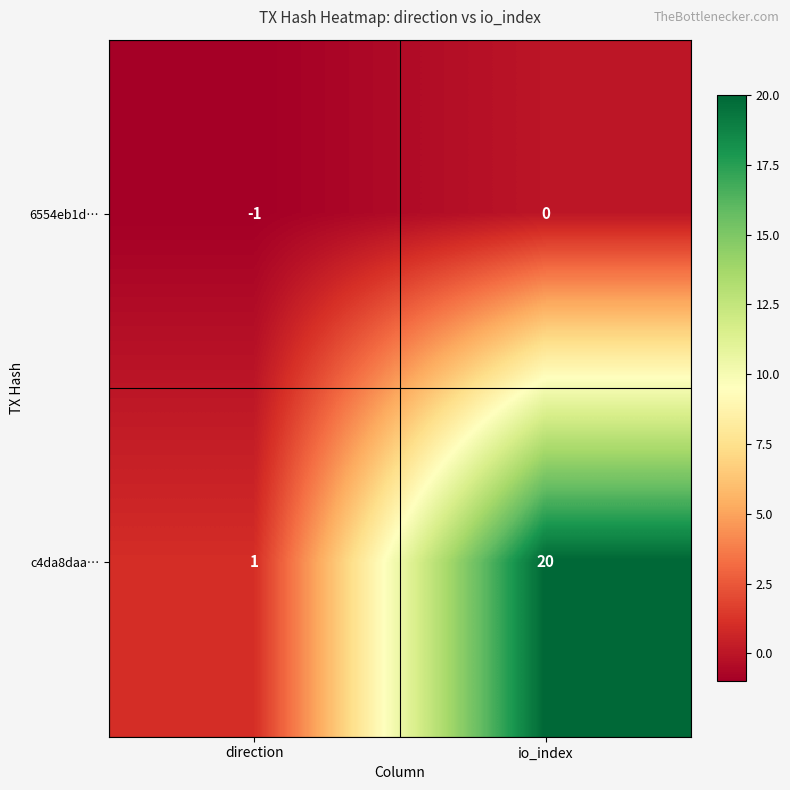

How many series are shown in this chart?

2